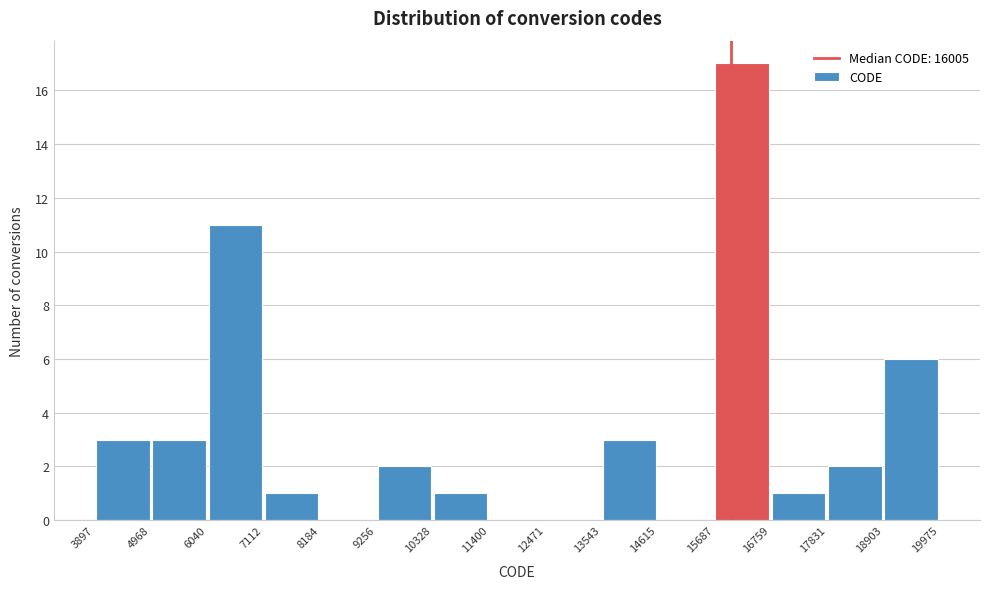

Reading left to right, list every bar in this chart as the range it spans on the x-axis followed by its height. The values are not printed on the chart, so give them approximately, as read against the axis.

3897 to 4968: 3
4968 to 6040: 3
6040 to 7112: 11
7112 to 8184: 1
8184 to 9256: 0
9256 to 10328: 2
10328 to 11400: 1
11400 to 12471: 0
12471 to 13543: 0
13543 to 14615: 3
14615 to 15687: 0
15687 to 16759: 17
16759 to 17831: 1
17831 to 18903: 2
18903 to 19975: 6